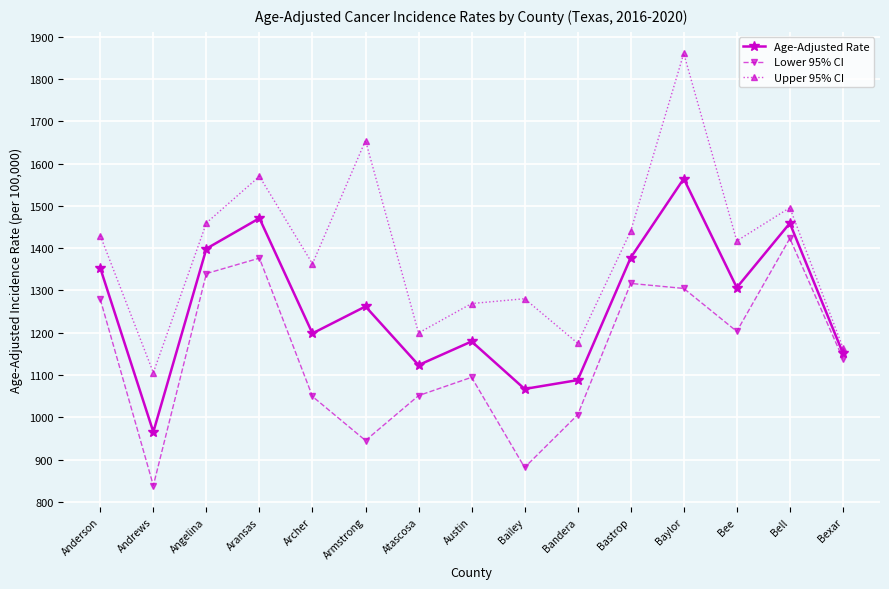

What position from the right is Aransas?

12